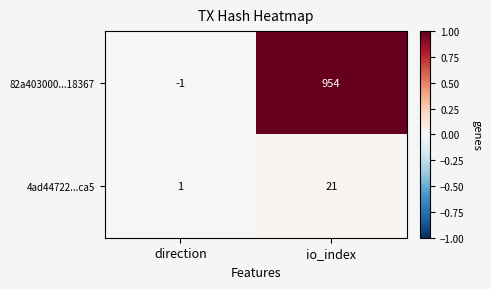

At which category is the sum across all series the highest?

io_index